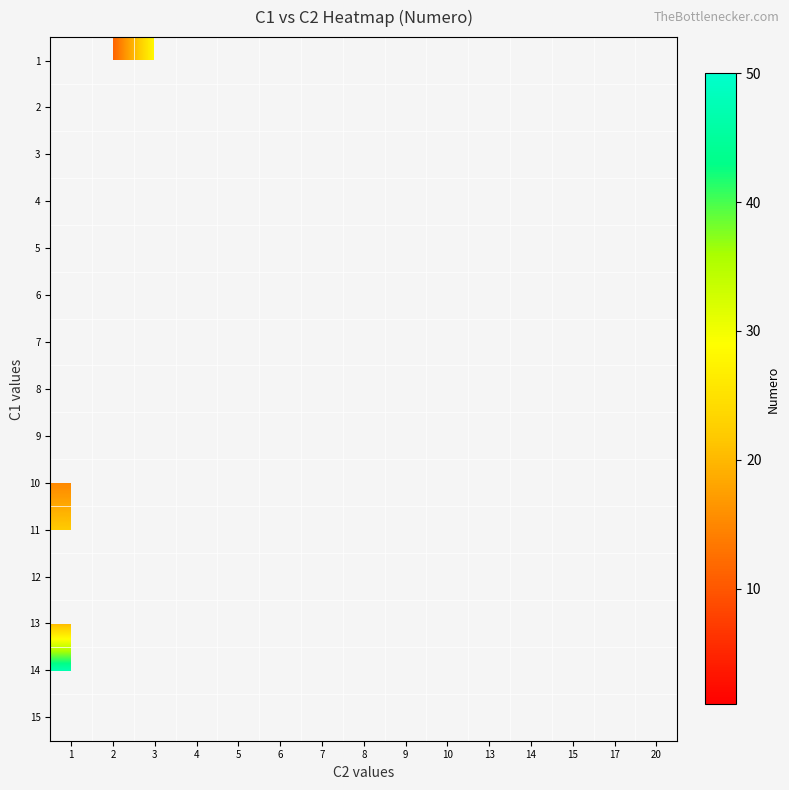

Which label corresponds to the smallest value in the chart?

3